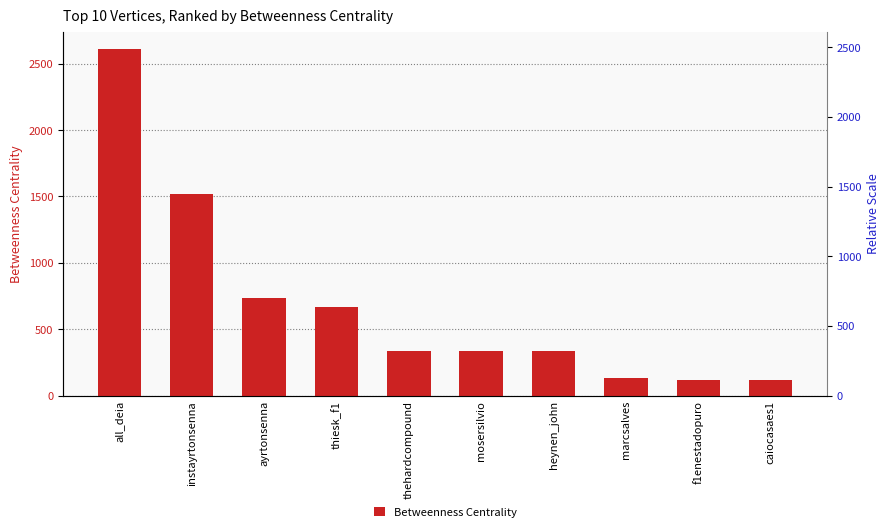

Where is the data nearest to the value 1365?

instayrtonsenna